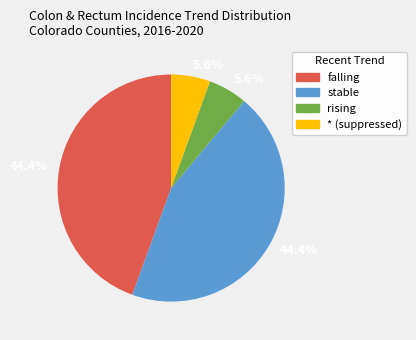

Is there any slice that represents more than half of the pie?

No